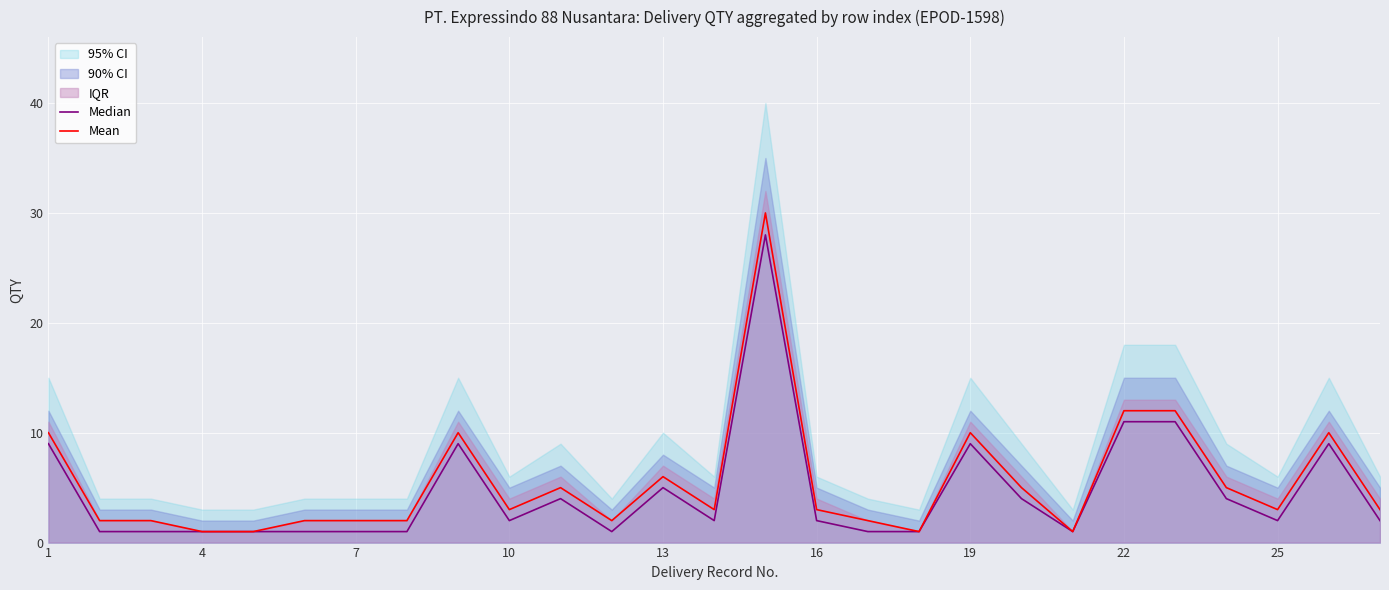

Which series has the largest range (max minus min)?

Mean